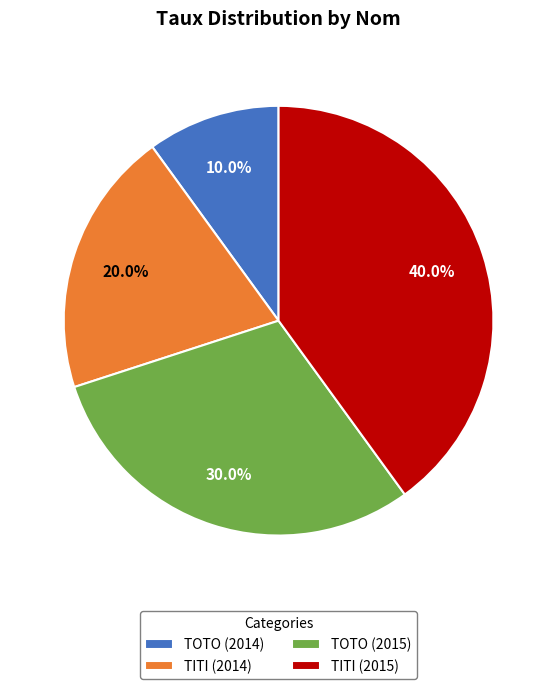

True or false: TITI (2015) accounts for 29% of the total.

False